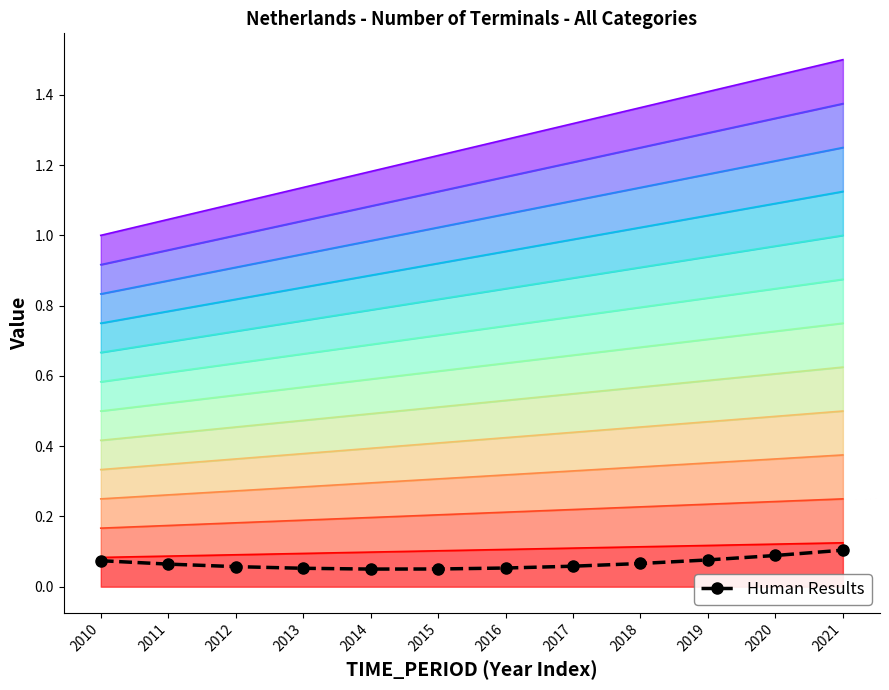

Reading left to right, what are all the values shown in this chart?

0.1	0.1	0.1	0.1	0.1	0.1	0.1	0.1	0.1	0.1	0.1	0.1